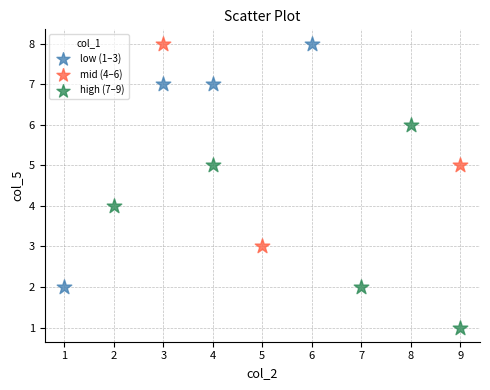

Which series has the largest Y range (max minus min)?

low (1–3)